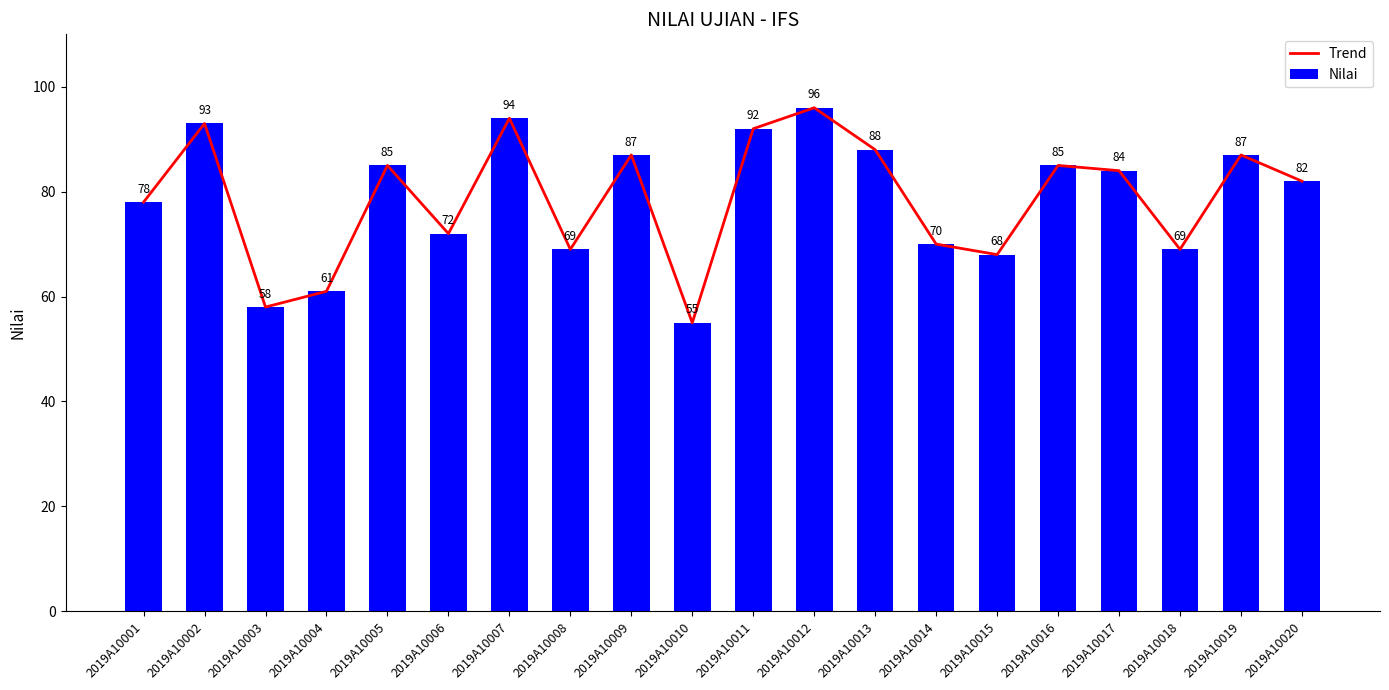

Reading left to right, extract all data points from this chart.

Trend: 2019A10001=78	2019A10002=93	2019A10003=58	2019A10004=61	2019A10005=85	2019A10006=72	2019A10007=94	2019A10008=69	2019A10009=87	2019A10010=55	2019A10011=92	2019A10012=96	2019A10013=88	2019A10014=70	2019A10015=68	2019A10016=85	2019A10017=84	2019A10018=69	2019A10019=87	2019A10020=82
Nilai: 2019A10001=78	2019A10002=93	2019A10003=58	2019A10004=61	2019A10005=85	2019A10006=72	2019A10007=94	2019A10008=69	2019A10009=87	2019A10010=55	2019A10011=92	2019A10012=96	2019A10013=88	2019A10014=70	2019A10015=68	2019A10016=85	2019A10017=84	2019A10018=69	2019A10019=87	2019A10020=82